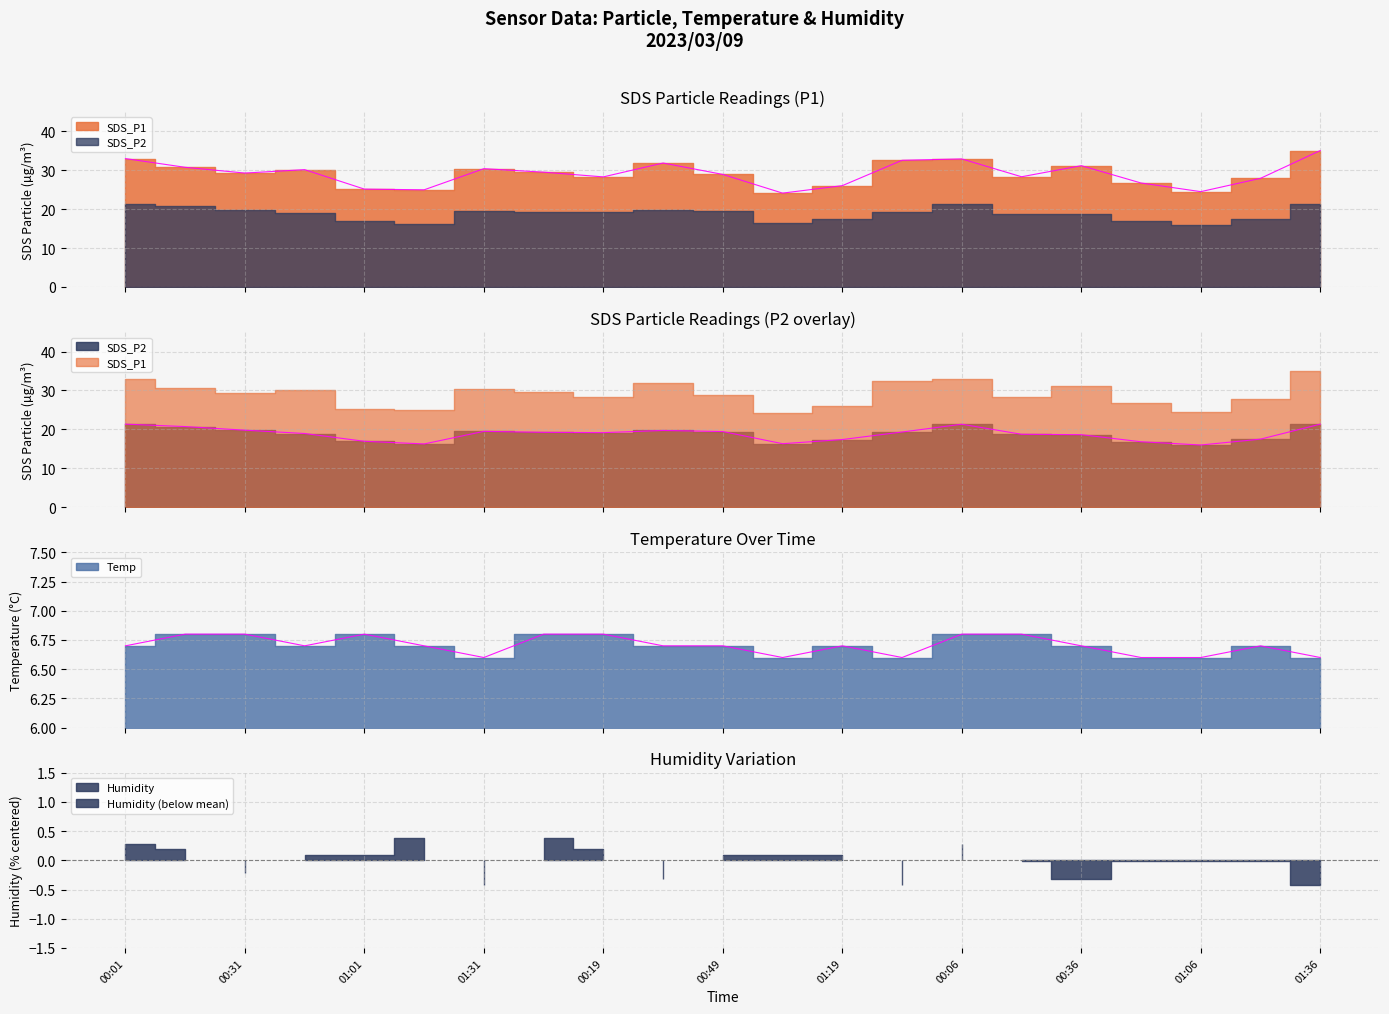

What is the smallest value displayed?

6.6